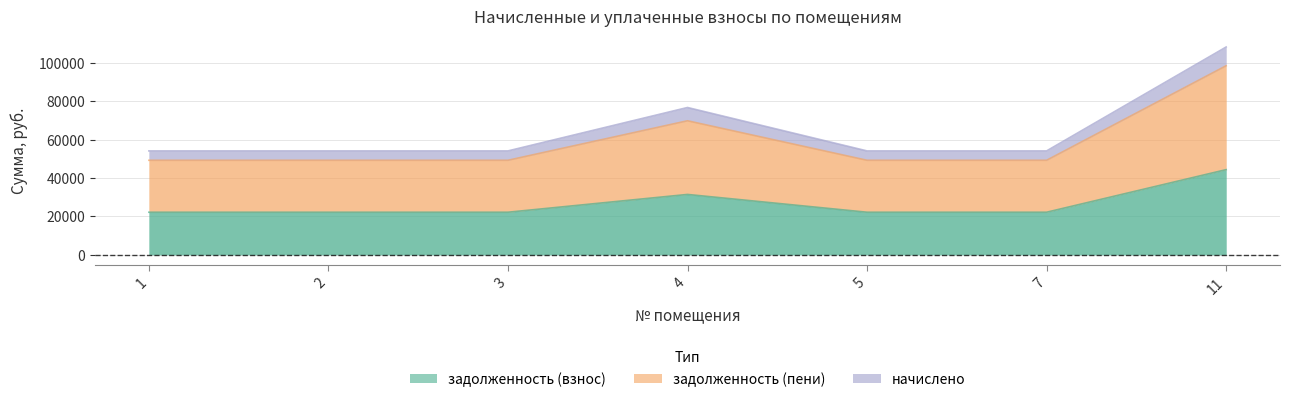

Is the value of задолженность (взнос) at 3 greater than the value of задолженность (пени) at 11?

No